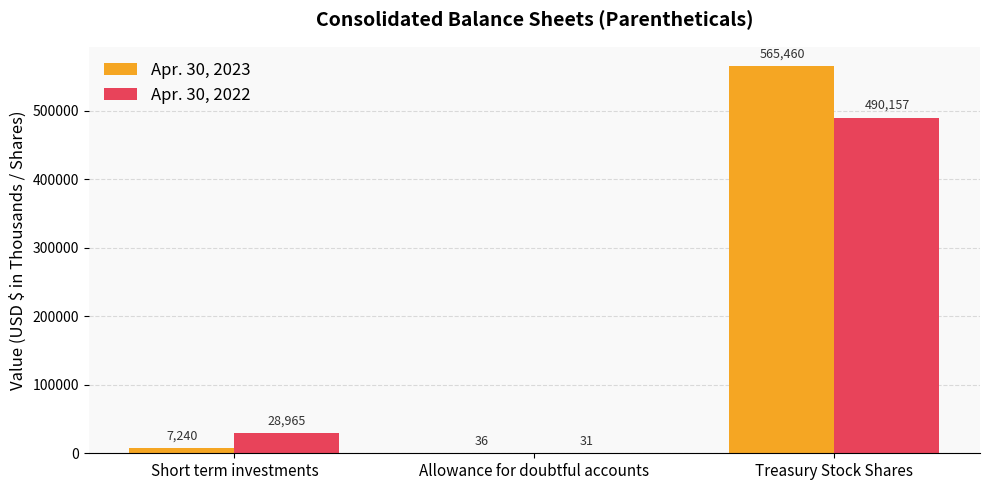

What is the sum of the Apr. 30, 2023 values at Allowance for doubtful accounts and Short term investments?

7276